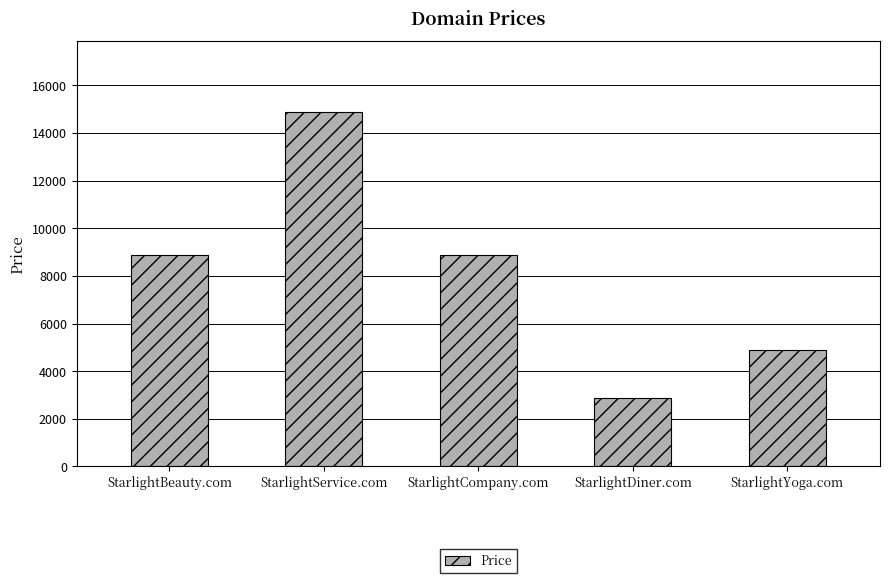

What is the approximate value at StarlightDiner.com?

2888